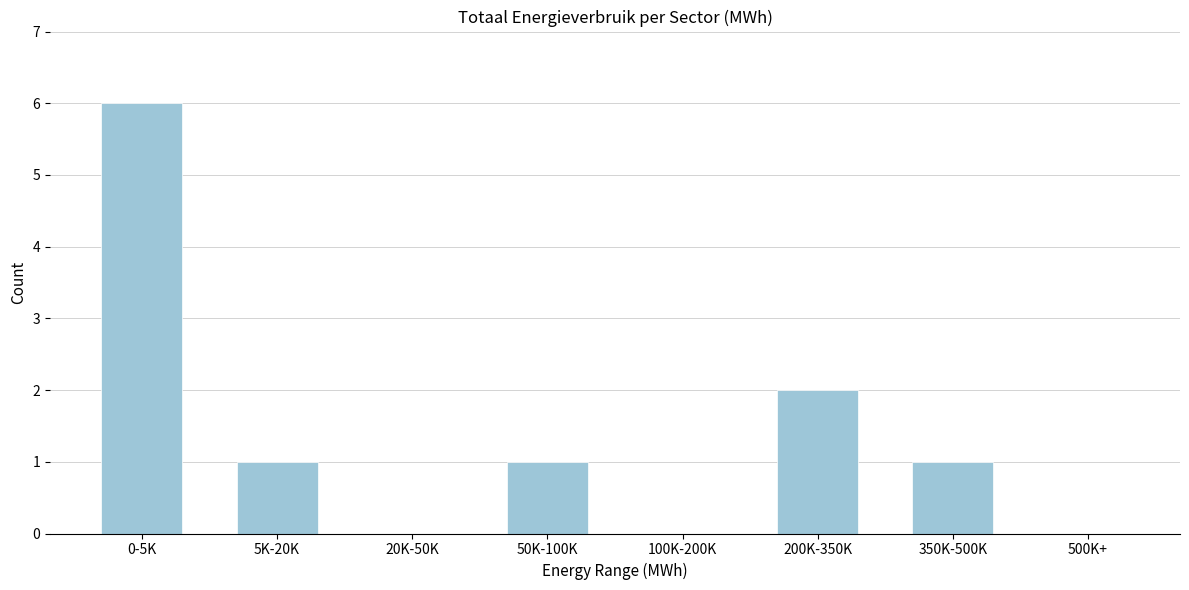

Reading left to right, list all the values displayed in this chart.

0-5K=6	5K-20K=1	20K-50K=0	50K-100K=1	100K-200K=0	200K-350K=2	350K-500K=1	500K+=0